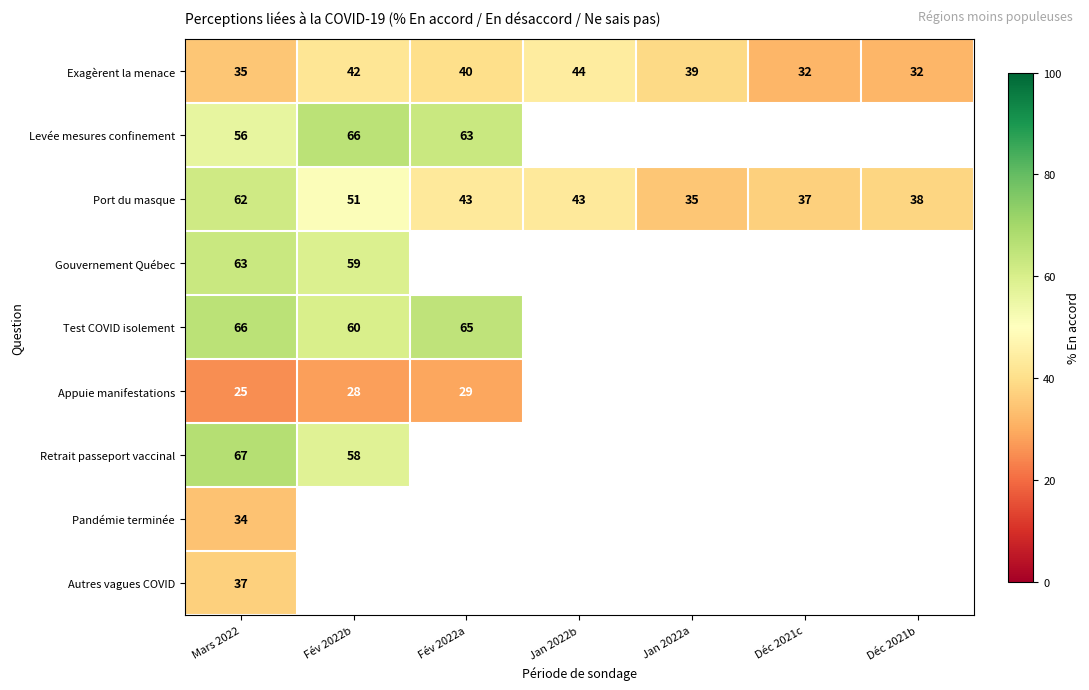

What is the average value of the Port du masque series?

44